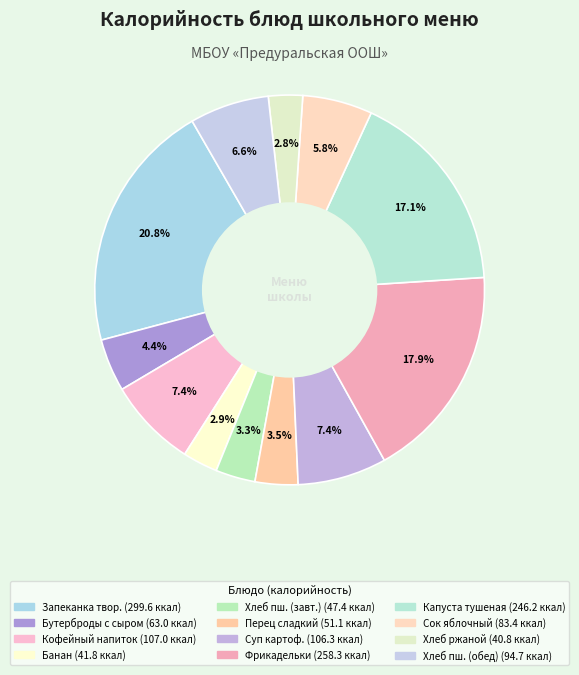

To the nearest percent, what is the difference between the largest and smallest slice percentages?

18%